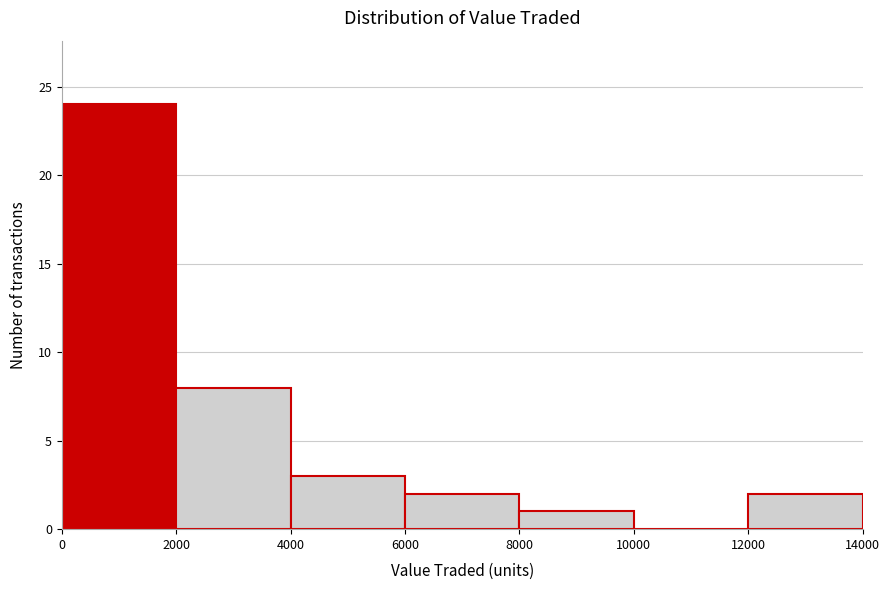

How tall is the bar that spans 6000 to 8000 on the x-axis? The values are not printed on the chart, so give them approximately, as read against the axis.

2